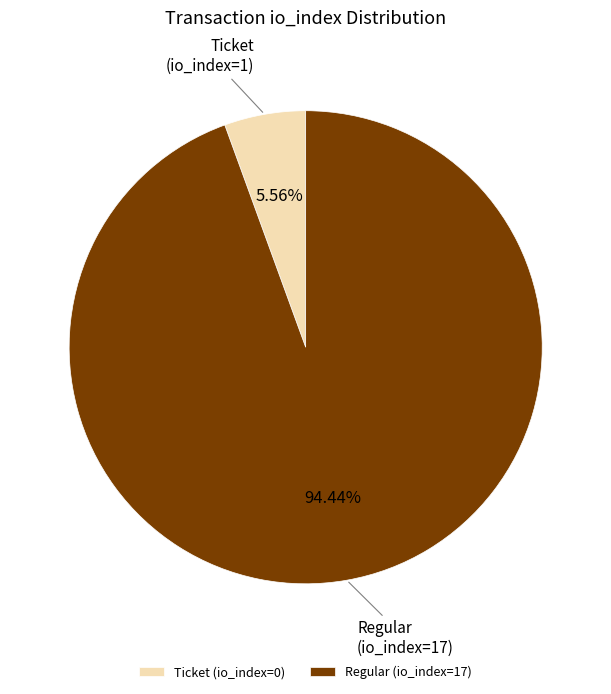

Which category has the biggest portion of the pie?

Regular (io_index=17)